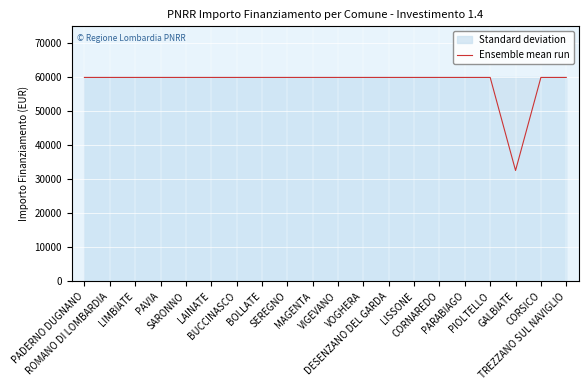

What is the label of the 6th point from the left?

LAINATE